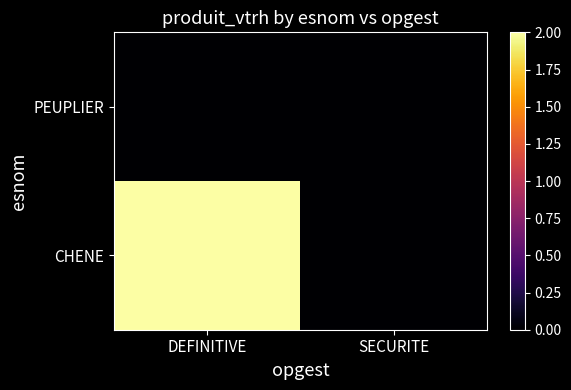

What is the spread (max minus min) of values at DEFINITIVE?

2